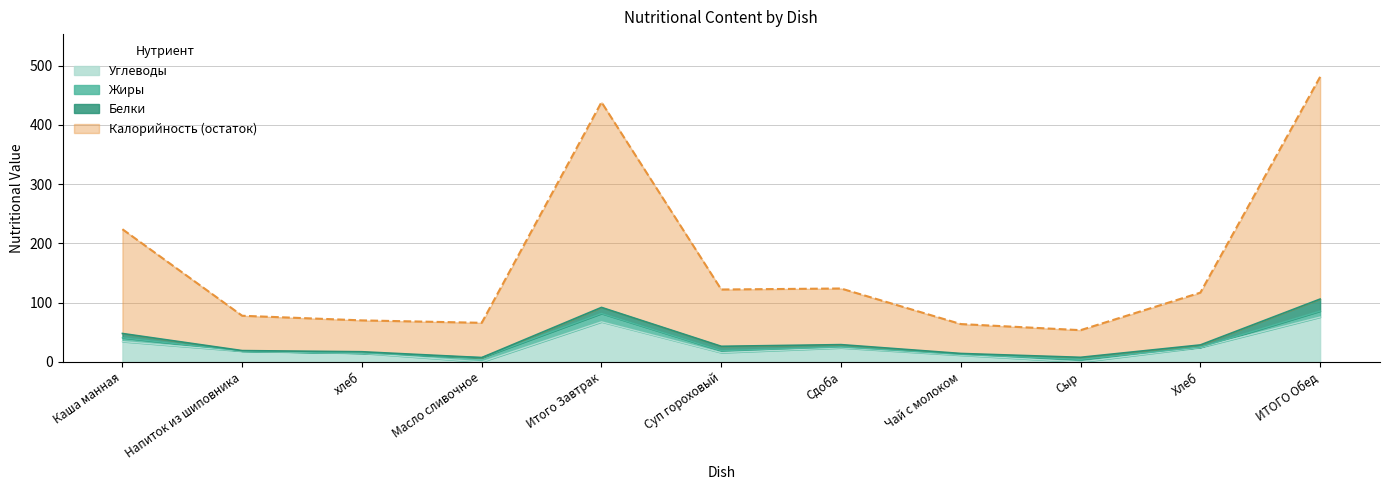

Does the chart display data point markers on the line(s)?

No